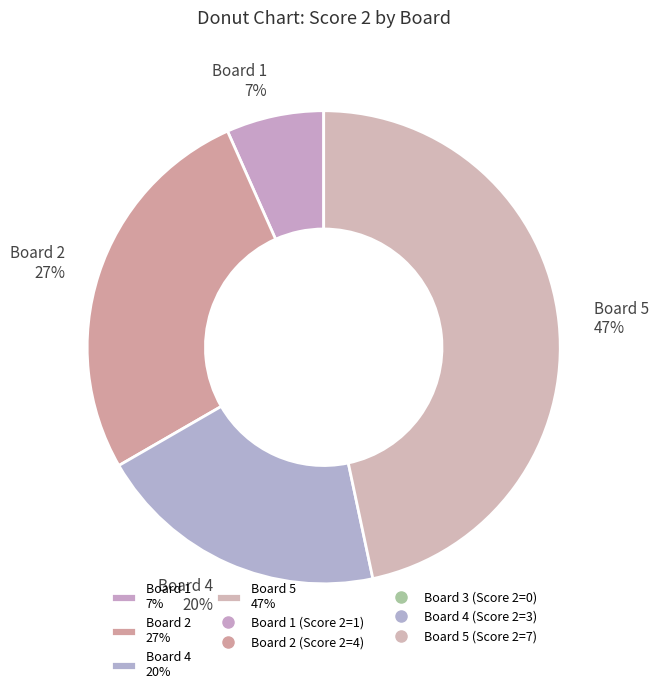

Does any single category account for the majority?

No